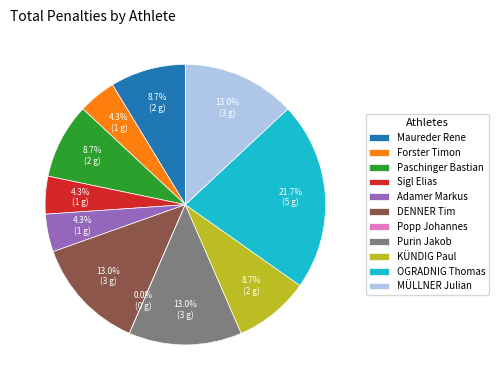

To the nearest percent, what percentage of the pie is OGRADNIG Thomas?

22%